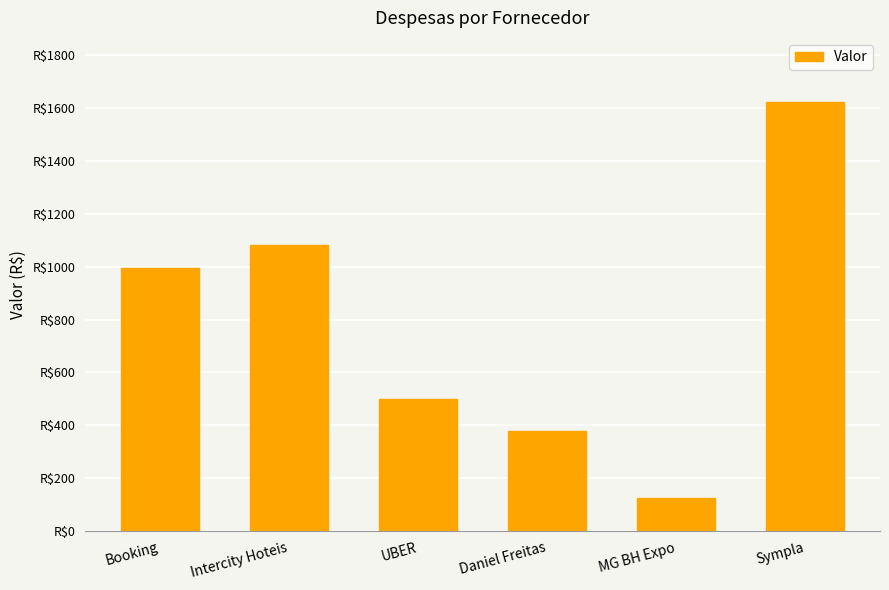

Which category has the highest value across all series?

Sympla